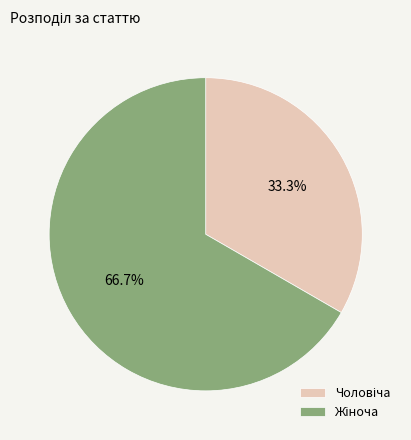

Does any single category account for the majority?

Yes